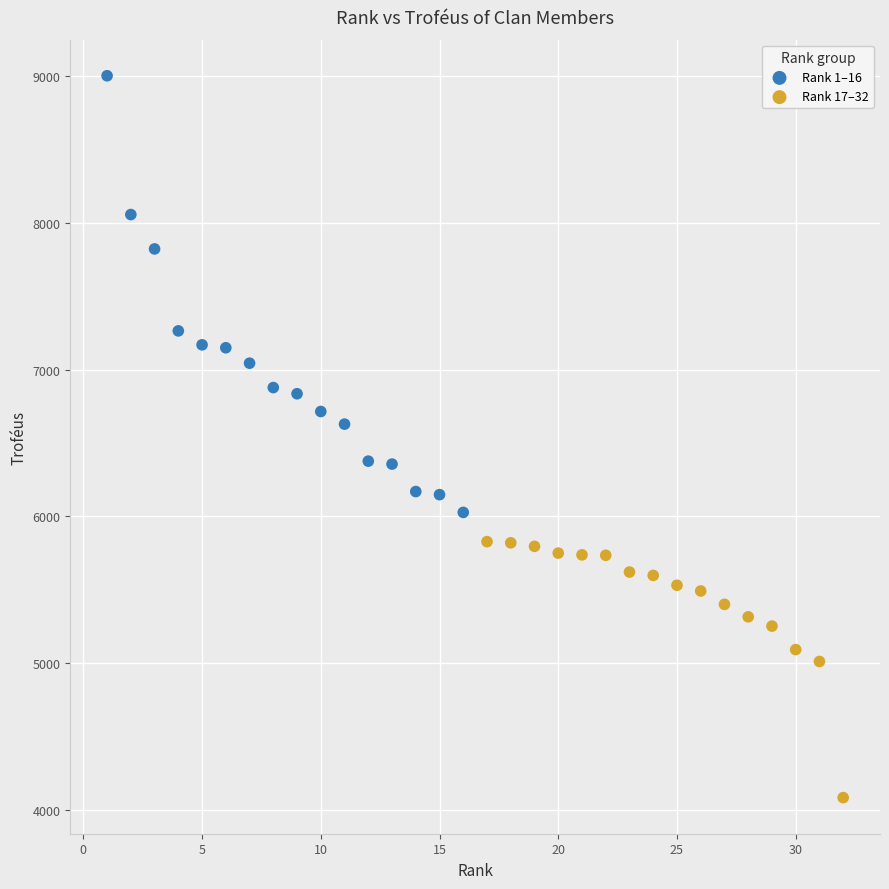

Which series has the widest spread of Y values?

Rank 1–16